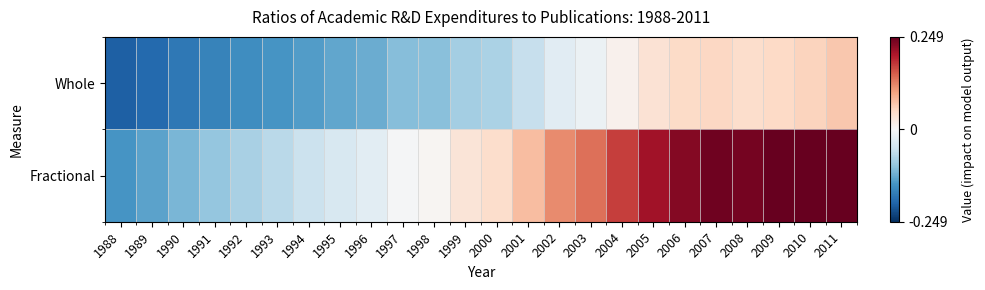

What is the total value across all series at 2003?

0.1